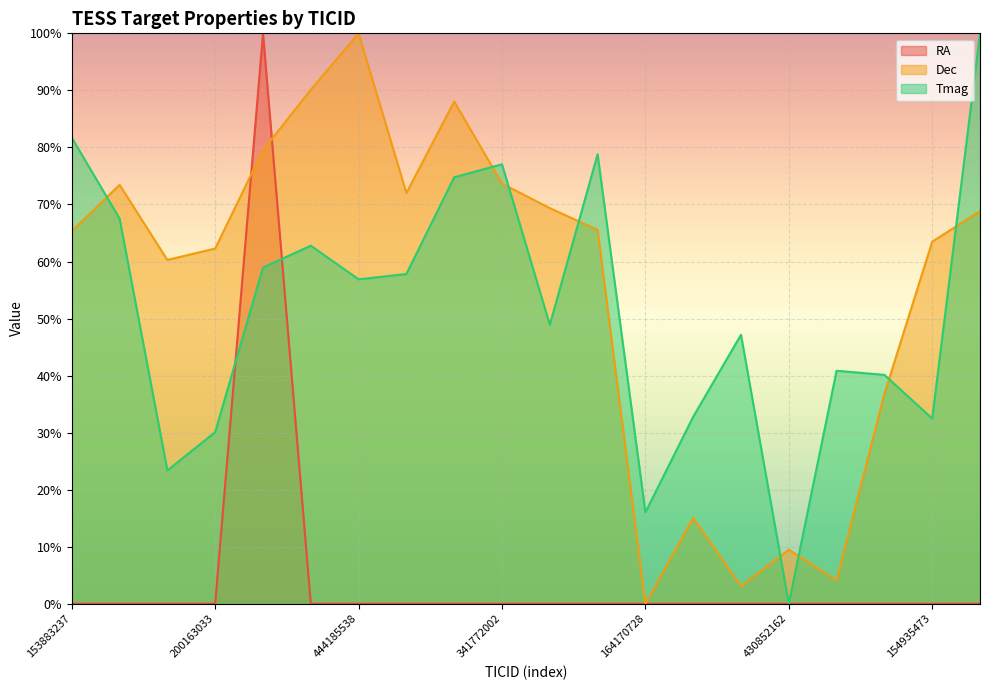

Rank the series by their maximum value, from highest to lowest.

RA, Dec, Tmag